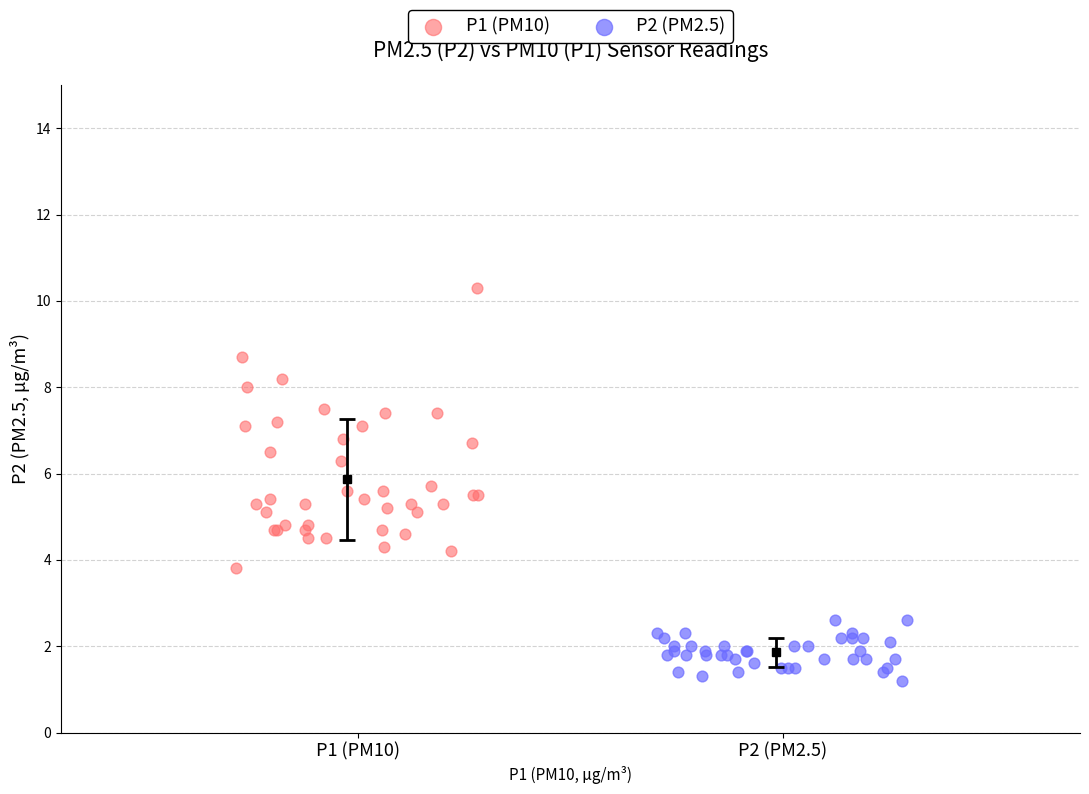

Which series reaches the minimum Y coordinate?

P2 (PM2.5)